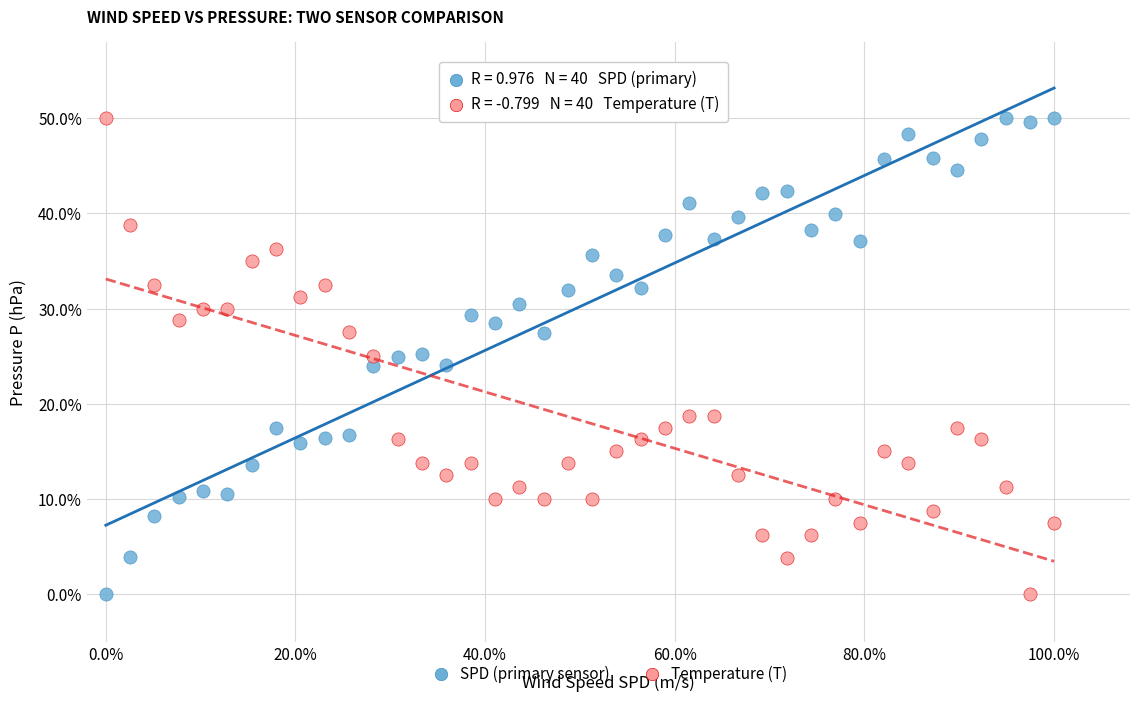

What is the X range (max minus min) for the scatter plot?

1.0